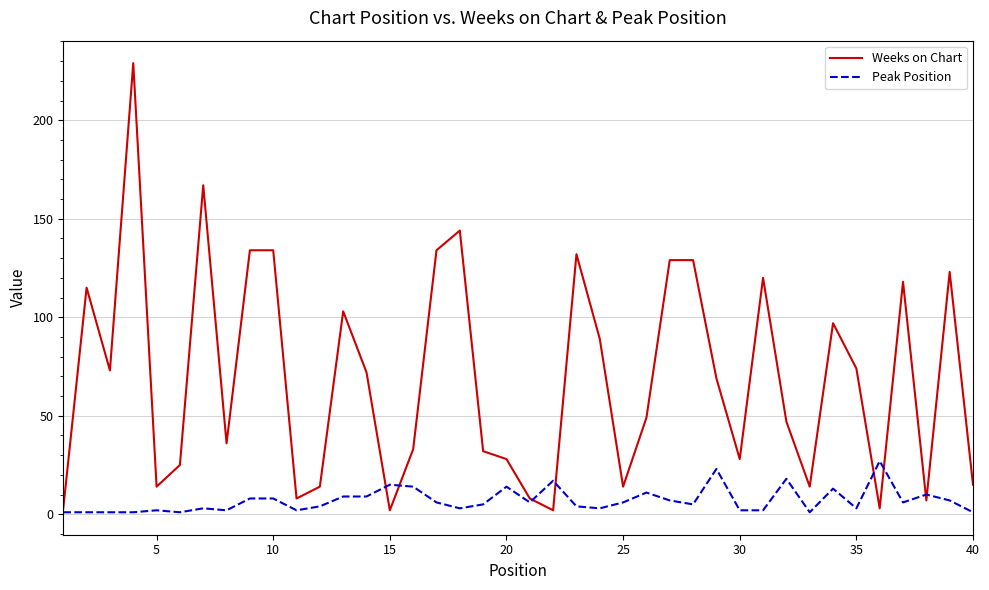

Which series has the largest range (max minus min)?

Weeks on Chart